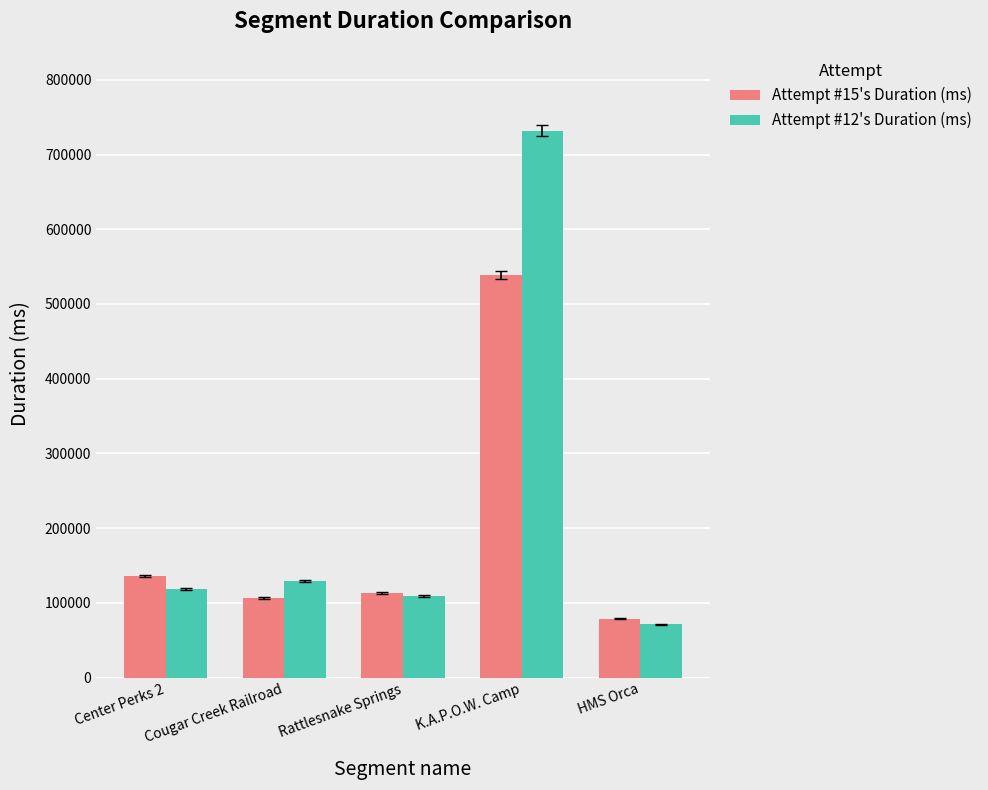

What is the label of the 1st bar from the left?

Center Perks 2